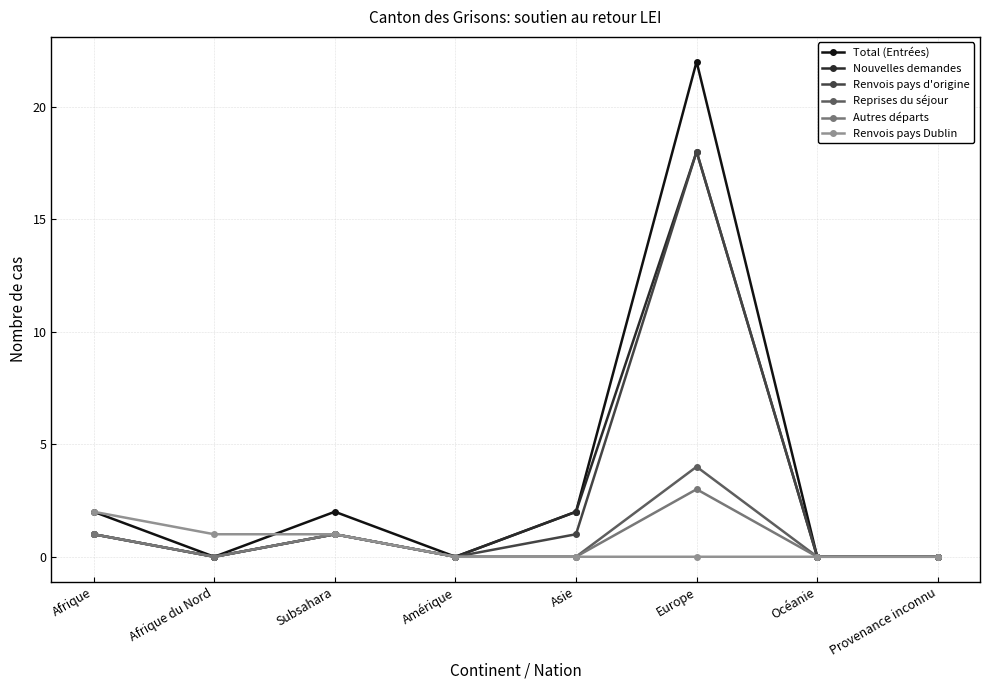

What is the sum of the Renvois pays d'origine values at Afrique and Provenance inconnu?

1